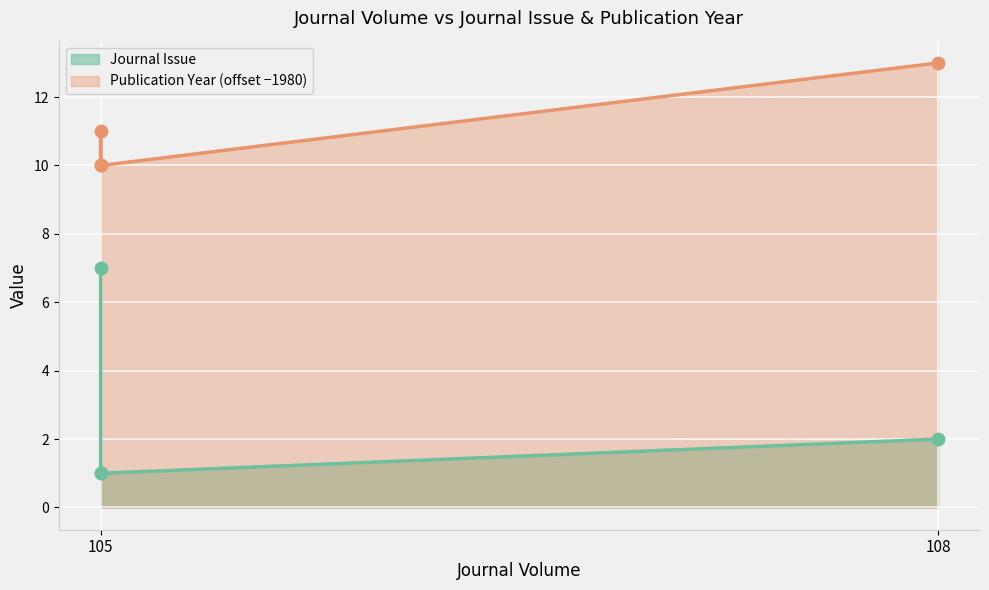

Which series has the largest Y range (max minus min)?

Journal Issue